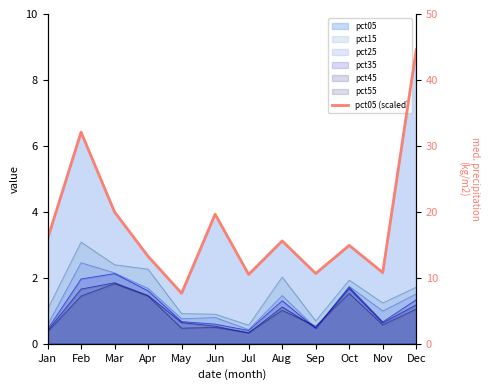

How many lines are shown in the chart?

1